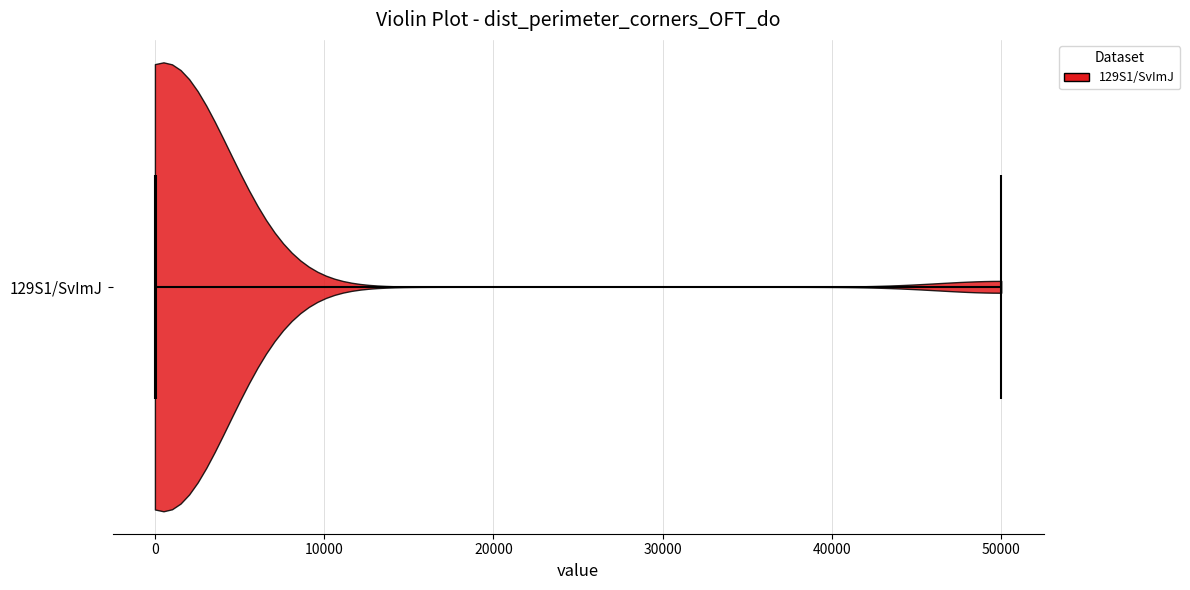

What is the lowest point the violin for 129S1/SvImJ reaches on the x-axis? The values are not printed on the chart, so give them approximately, as read against the axis.

0